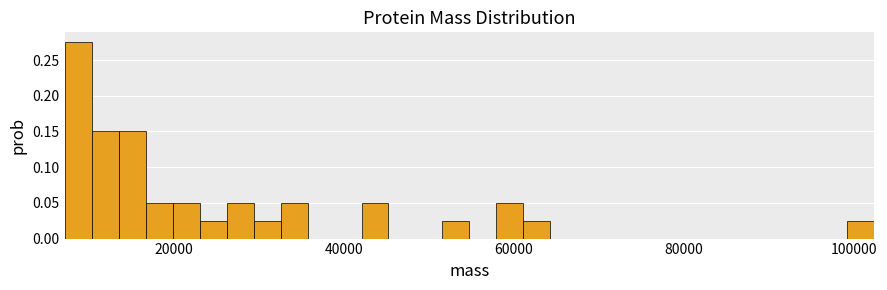

Read against the x-axis, roughly where is the centre of the tallest bar?

8000